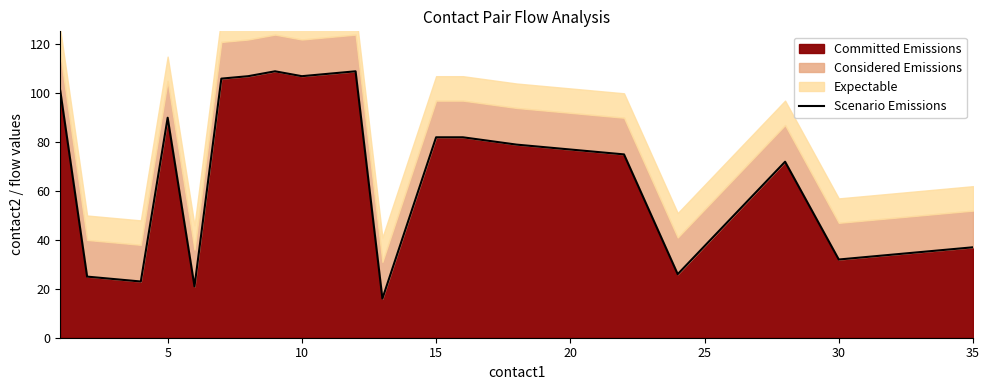

The value at 16 is 34. True or false?

False